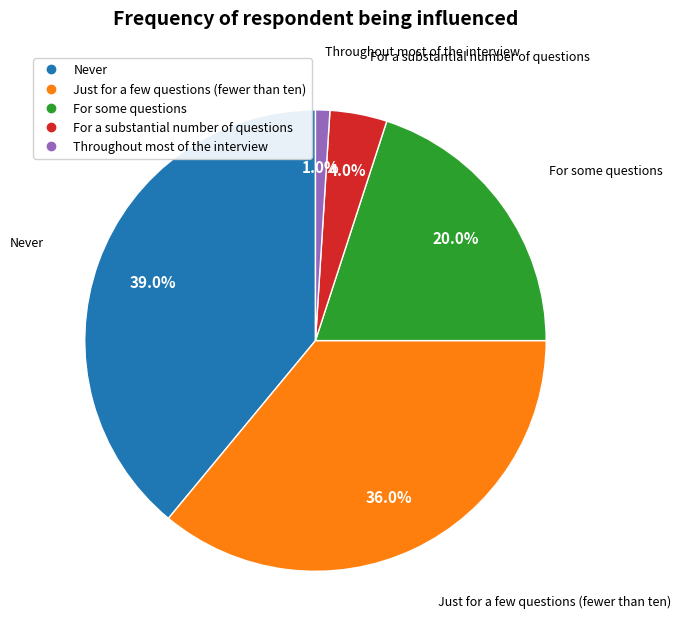

Which category has the smallest portion of the pie?

Throughout most of the interview